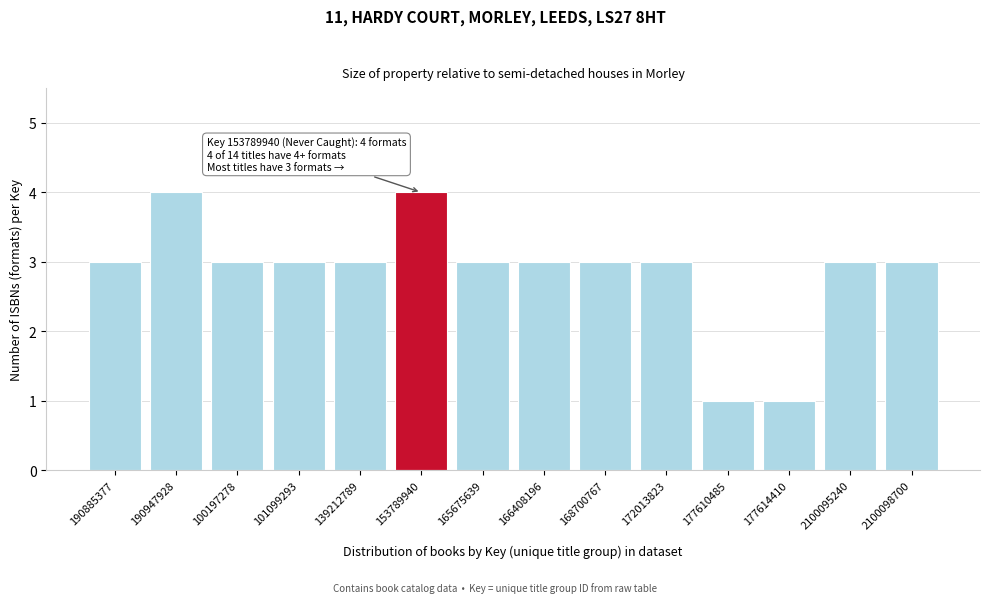

Reading left to right, what are all the values shown in this chart?

190885377=3	190947928=4	100197278=3	101099293=3	139212789=3	153789940=4	165675639=3	166408196=3	168700767=3	172013823=3	177610485=1	177614410=1	2100095240=3	2100098700=3